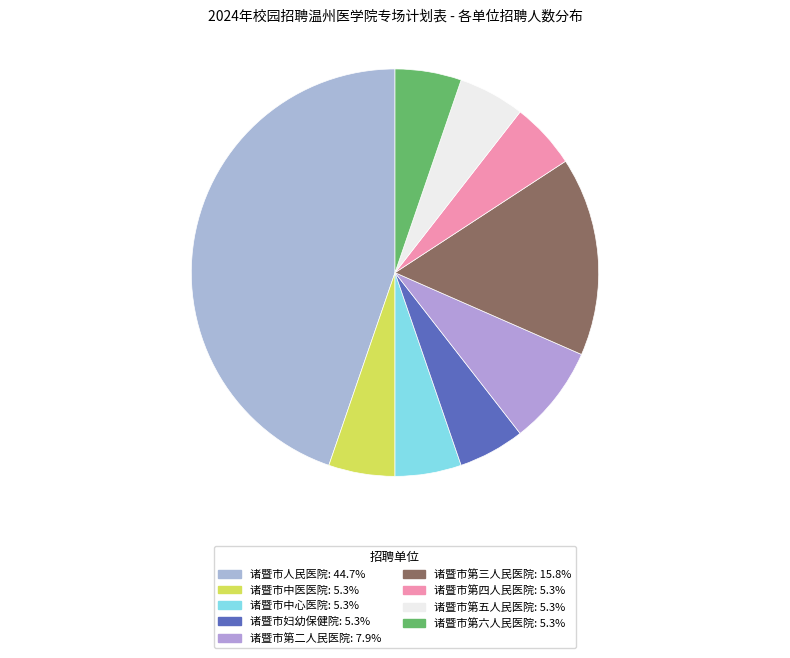

To the nearest percent, what portion does 诸暨市第二人民医院 represent?

8%